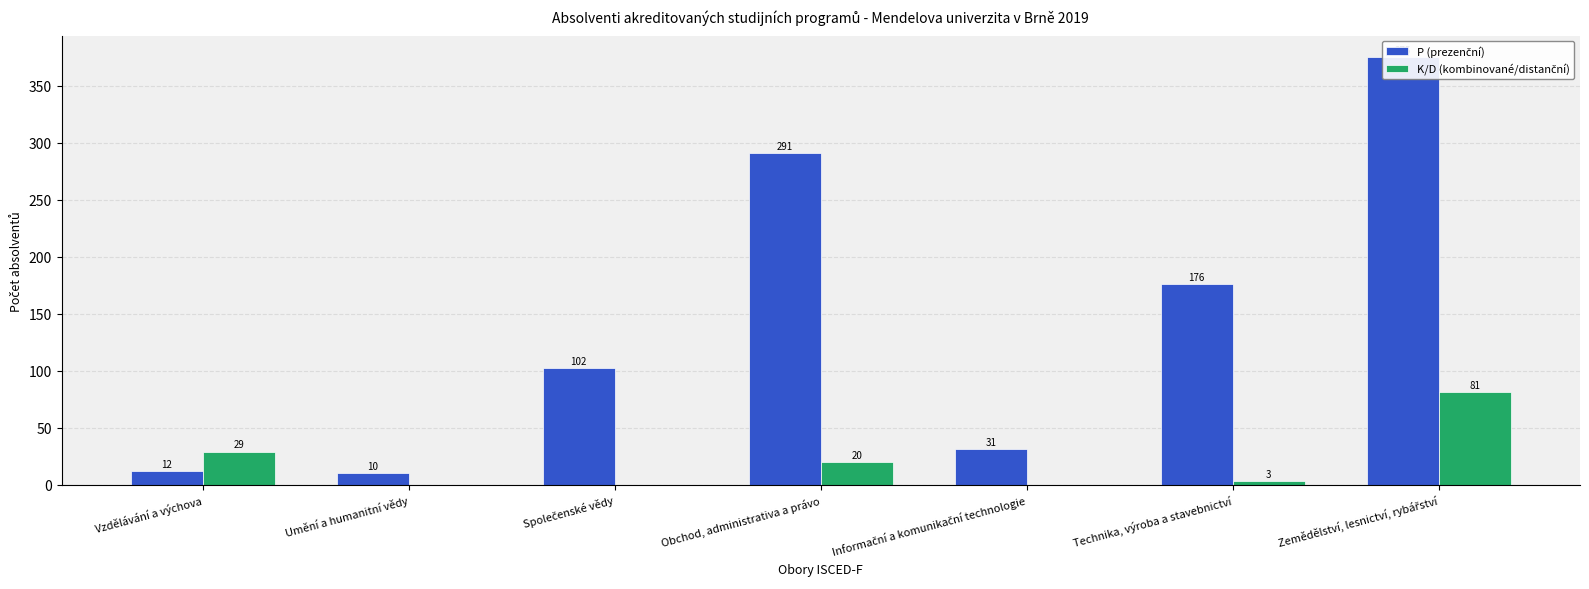

What is the label of the 2nd bar from the left?

Umění a humanitní vědy